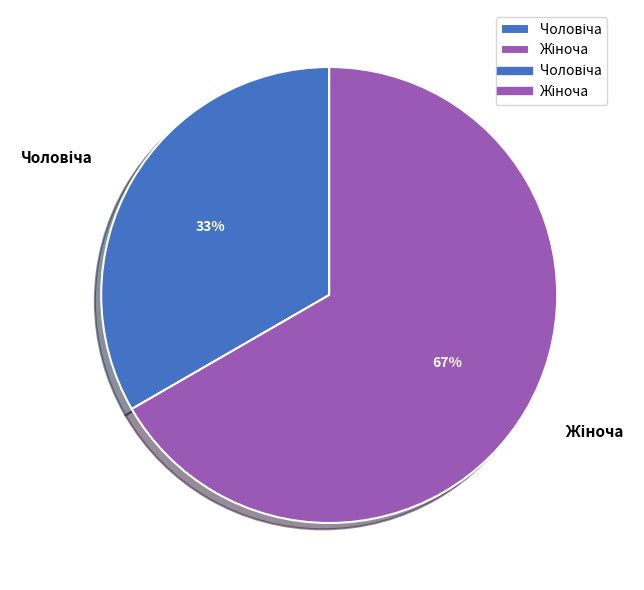

To the nearest percent, what is the average slice percentage?

50%